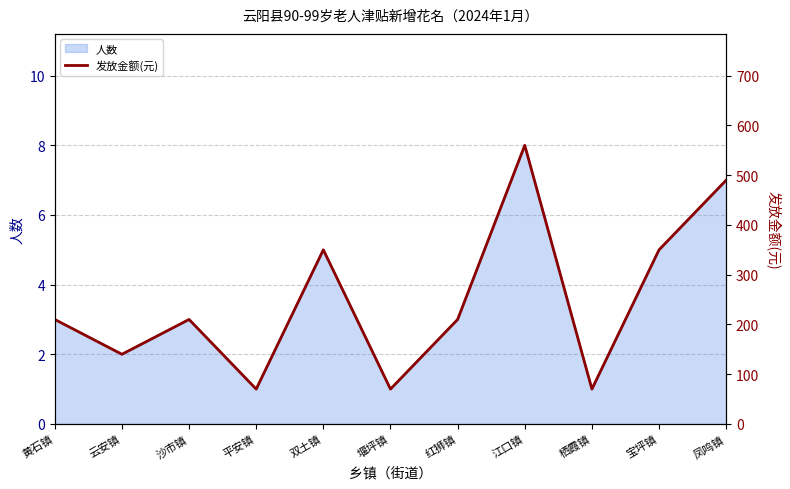

The value of 人数 at 云安镇 is 2. True or false?

True